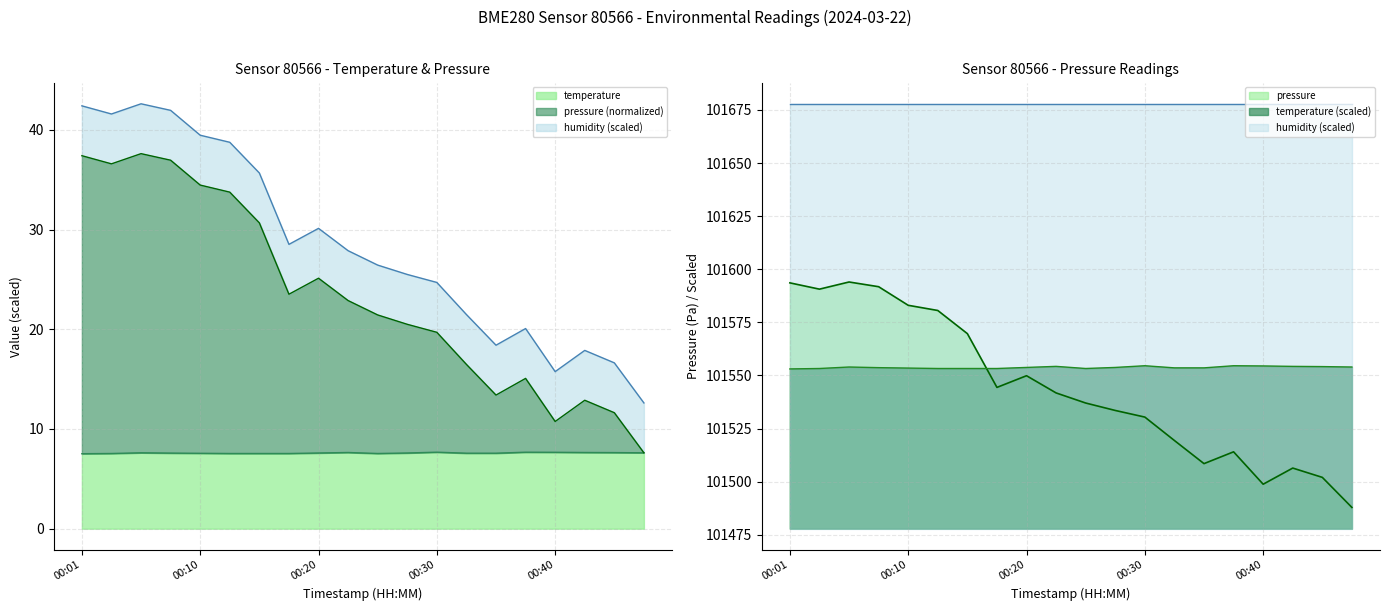

What is the sum of the pressure values at 00:10 and 00:32?

203102.4